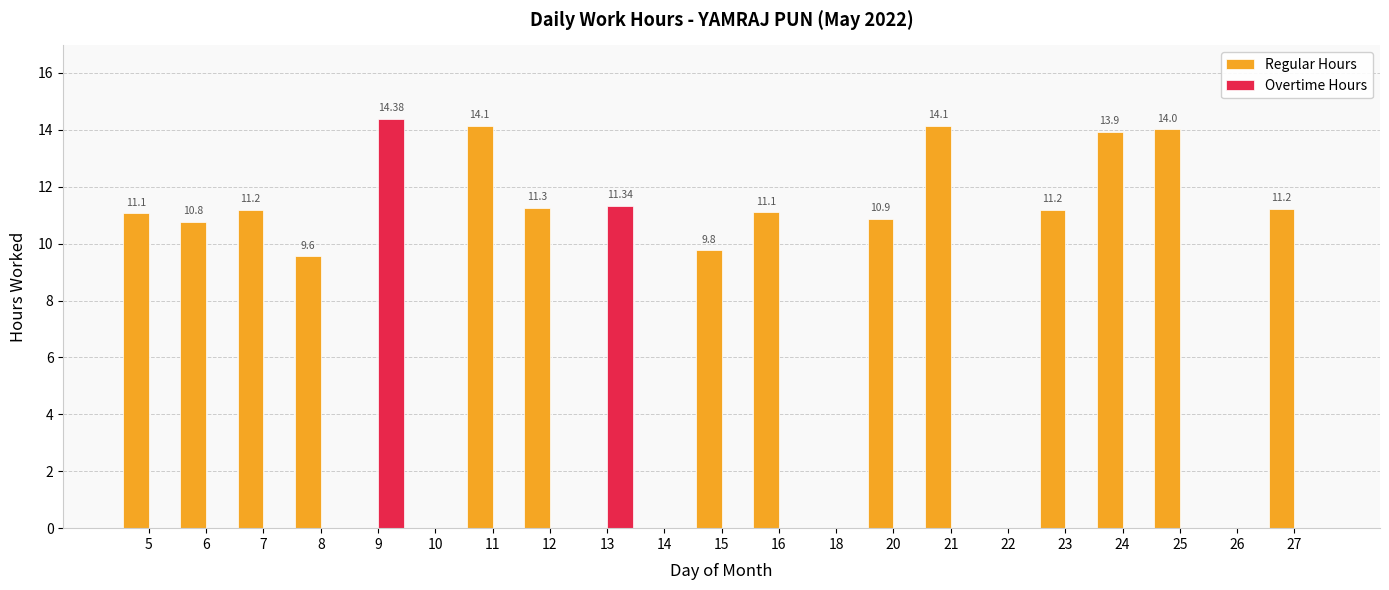

What is the sum of the Regular Hours values at 12 and 6?

22.0